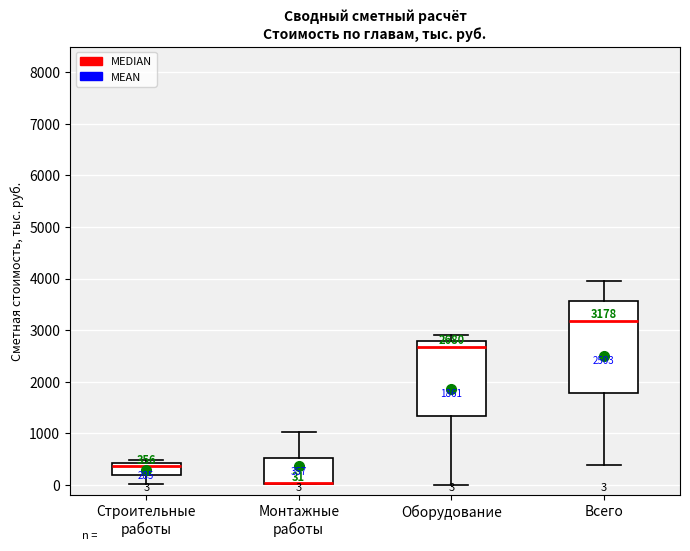

Which box is the tallest, from its lower edge to its upper edge?

Всего